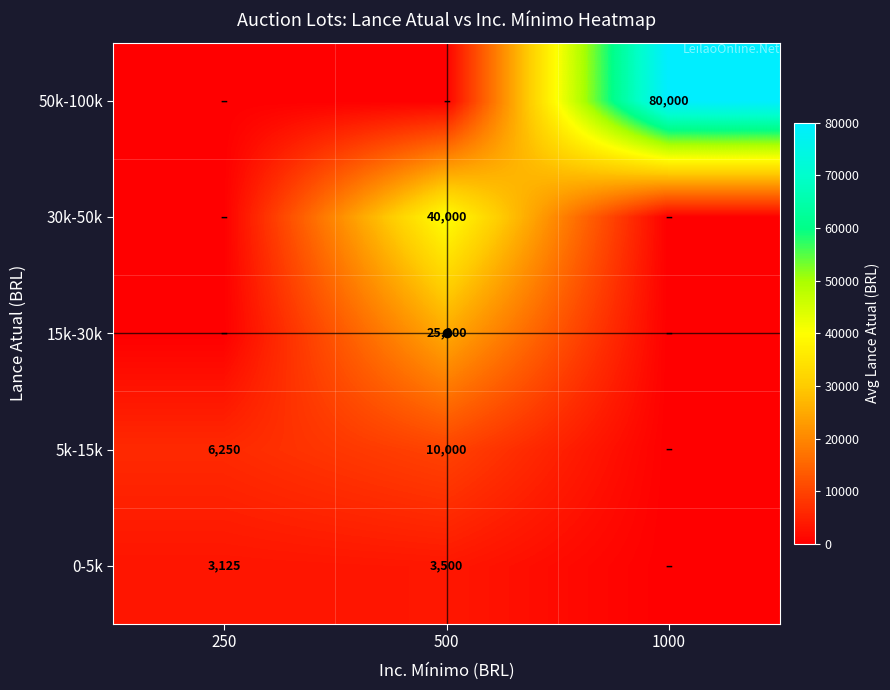

Which series has the largest range (max minus min)?

50k-100k